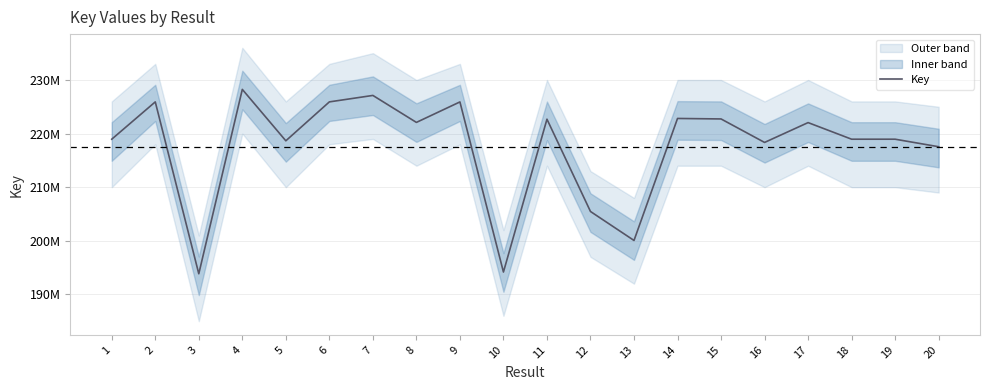

How many distinct data groups are displayed?

1